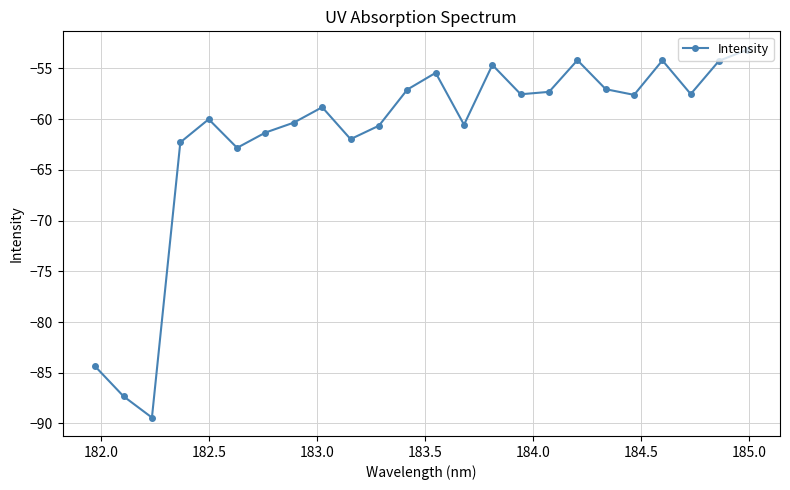

What is the sum of all values?

-1480.0